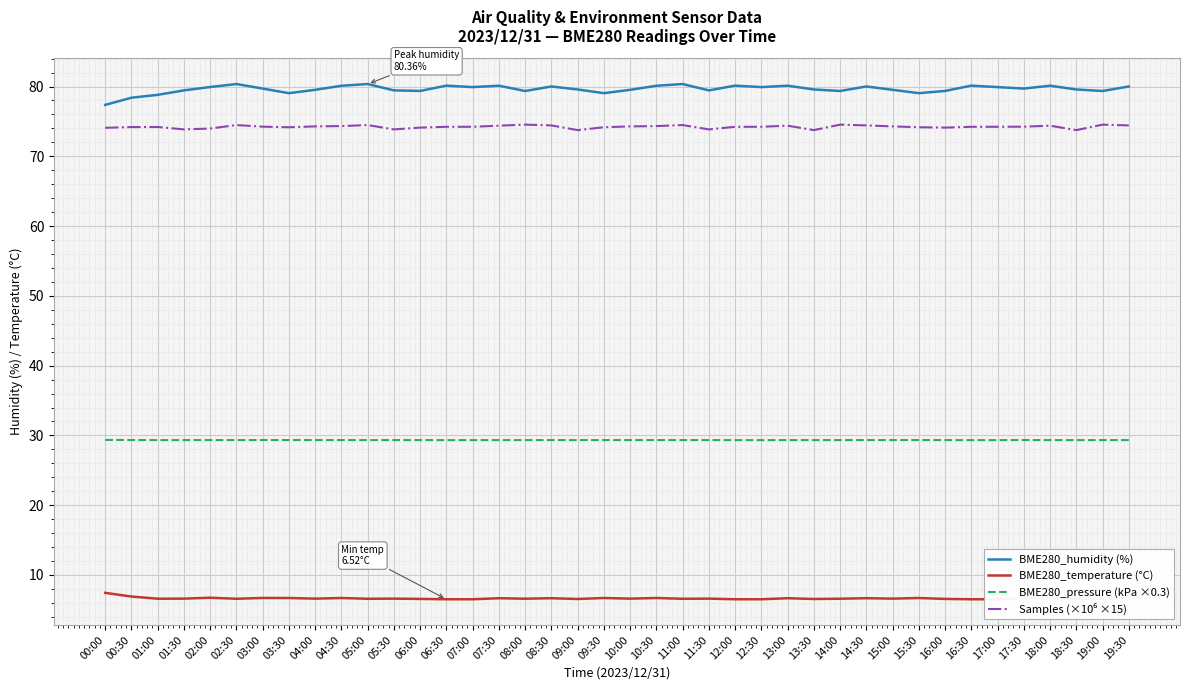

Reading left to right, extract all data points from this chart.

BME280_humidity (%): 00:00=77.4	00:30=78.4	01:00=78.8	01:30=79.5	02:00=79.9	02:30=80.4	03:00=79.7	03:30=79.0	04:00=79.5	04:30=80.1	05:00=80.4	05:30=79.5	06:00=79.4	06:30=80.1	07:00=79.9	07:30=80.1	08:00=79.4	08:30=80.0	09:00=79.6	09:30=79.0	10:00=79.5	10:30=80.1	11:00=80.4	11:30=79.5	12:00=80.1	12:30=79.9	13:00=80.1	13:30=79.6	14:00=79.4	14:30=80.0	15:00=79.5	15:30=79.0	16:00=79.4	16:30=80.1	17:00=79.9	17:30=79.7	18:00=80.1	18:30=79.6	19:00=79.4	19:30=80.0
BME280_temperature (°C): 00:00=7.4	00:30=6.9	01:00=6.6	01:30=6.6	02:00=6.7	02:30=6.6	03:00=6.7	03:30=6.7	04:00=6.6	04:30=6.7	05:00=6.6	05:30=6.6	06:00=6.6	06:30=6.5	07:00=6.5	07:30=6.7	08:00=6.6	08:30=6.7	09:00=6.6	09:30=6.7	10:00=6.6	10:30=6.7	11:00=6.6	11:30=6.6	12:00=6.5	12:30=6.5	13:00=6.7	13:30=6.6	14:00=6.6	14:30=6.7	15:00=6.6	15:30=6.7	16:00=6.6	16:30=6.5	17:00=6.5	17:30=6.7	18:00=6.7	18:30=6.6	19:00=6.6	19:30=6.7
BME280_pressure (kPa ×0.3): 00:00=29.4	00:30=29.3	01:00=29.3	01:30=29.3	02:00=29.3	02:30=29.3	03:00=29.3	03:30=29.3	04:00=29.3	04:30=29.3	05:00=29.3	05:30=29.3	06:00=29.3	06:30=29.3	07:00=29.3	07:30=29.3	08:00=29.3	08:30=29.3	09:00=29.3	09:30=29.3	10:00=29.3	10:30=29.3	11:00=29.3	11:30=29.3	12:00=29.3	12:30=29.3	13:00=29.3	13:30=29.3	14:00=29.3	14:30=29.3	15:00=29.3	15:30=29.3	16:00=29.3	16:30=29.3	17:00=29.3	17:30=29.3	18:00=29.3	18:30=29.3	19:00=29.3	19:30=29.3
Samples (×10⁶ ×15): 00:00=74.1	00:30=74.2	01:00=74.2	01:30=73.9	02:00=74.0	02:30=74.5	03:00=74.2	03:30=74.2	04:00=74.3	04:30=74.3	05:00=74.5	05:30=73.9	06:00=74.1	06:30=74.2	07:00=74.2	07:30=74.4	08:00=74.5	08:30=74.4	09:00=73.8	09:30=74.2	10:00=74.3	10:30=74.3	11:00=74.5	11:30=73.9	12:00=74.2	12:30=74.2	13:00=74.4	13:30=73.8	14:00=74.5	14:30=74.4	15:00=74.3	15:30=74.2	16:00=74.1	16:30=74.2	17:00=74.2	17:30=74.2	18:00=74.4	18:30=73.8	19:00=74.5	19:30=74.4